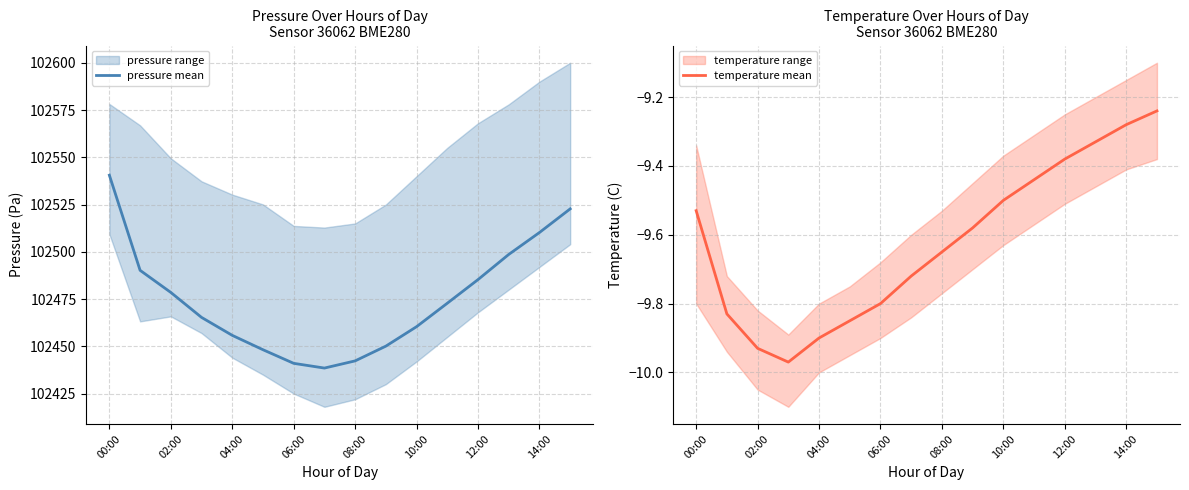

Which series has the largest total across all categories?

pressure mean